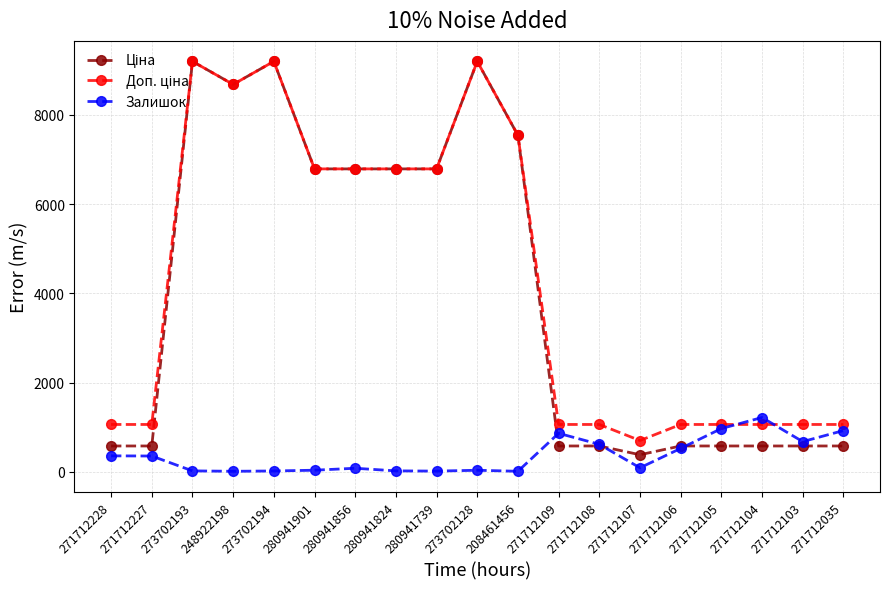

Where does the Залишок series first go above 89?

271712228